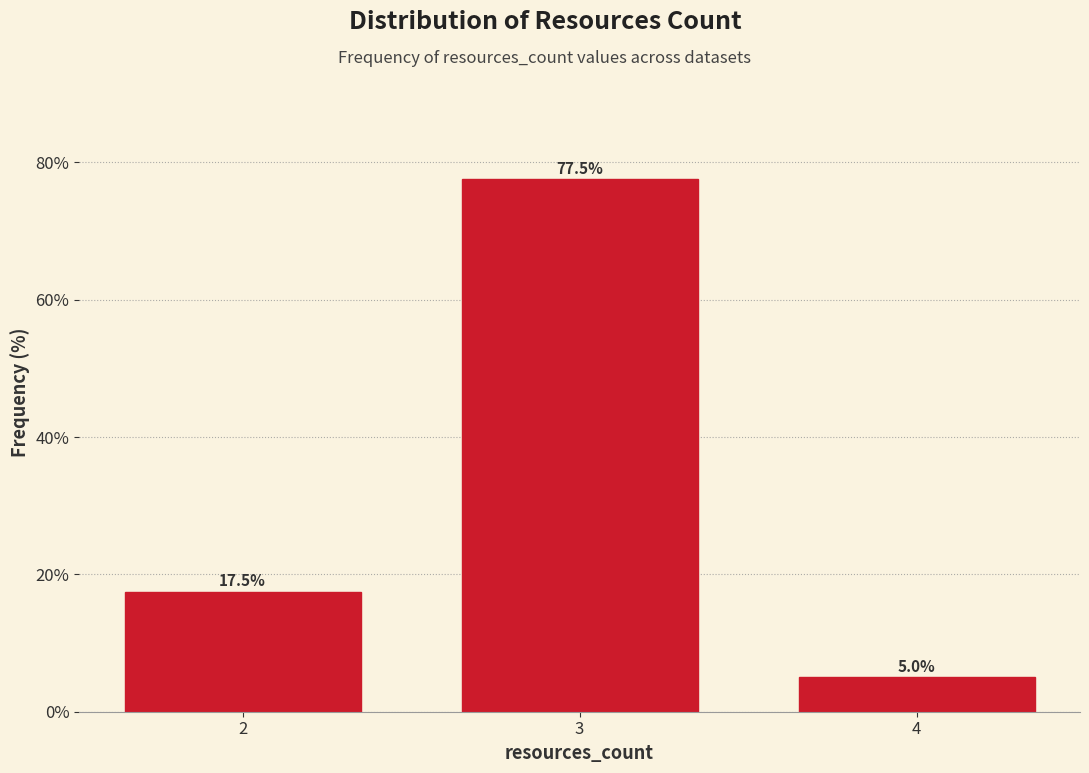

Reading left to right, extract all data points from this chart.

17.5	77.5	5.0